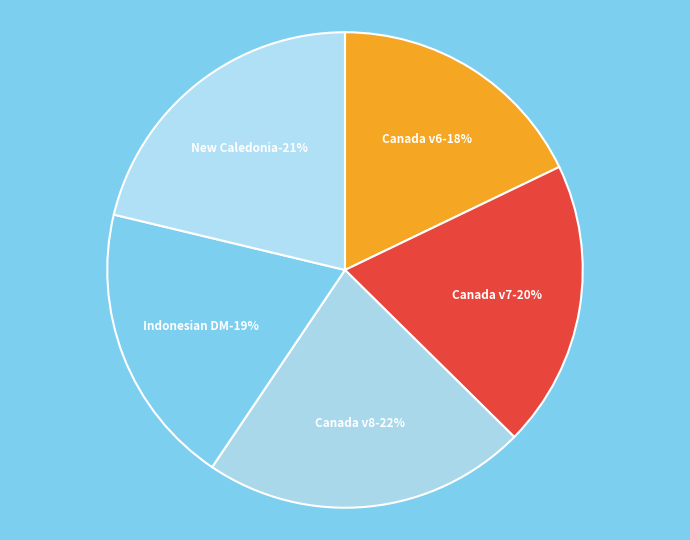

Rank the categories by value from highest to lowest.

Canada velocity grid v8, New Caledonia velocity model 2015, Canada velocity grid v7, Indonesian Deformation Model 2020, Canada velocity grid v6